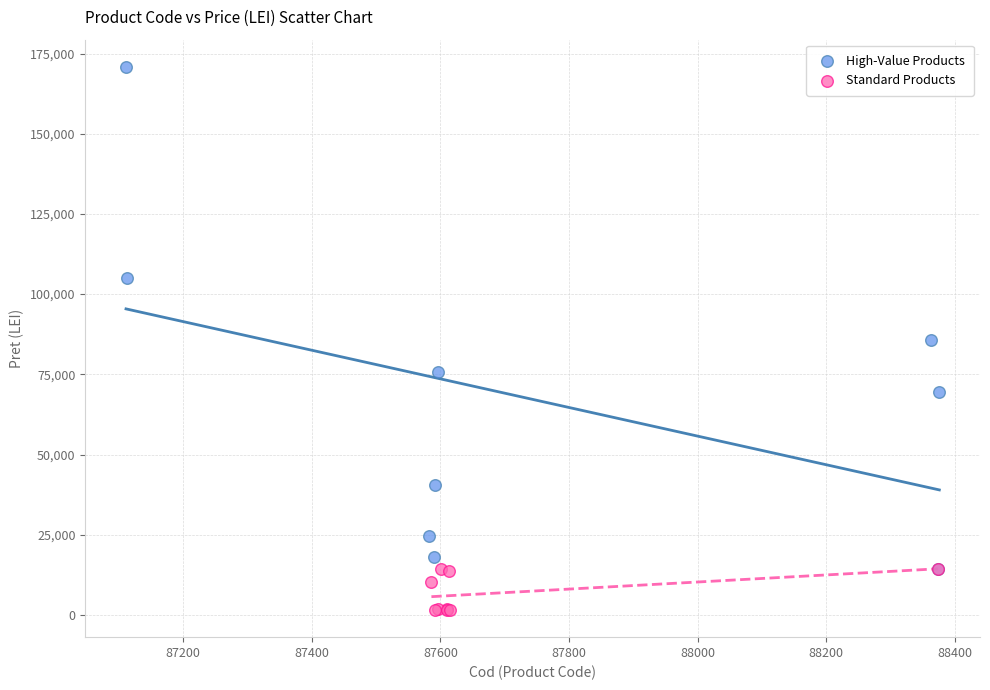

Which series contains the highest Y value?

High-Value Products